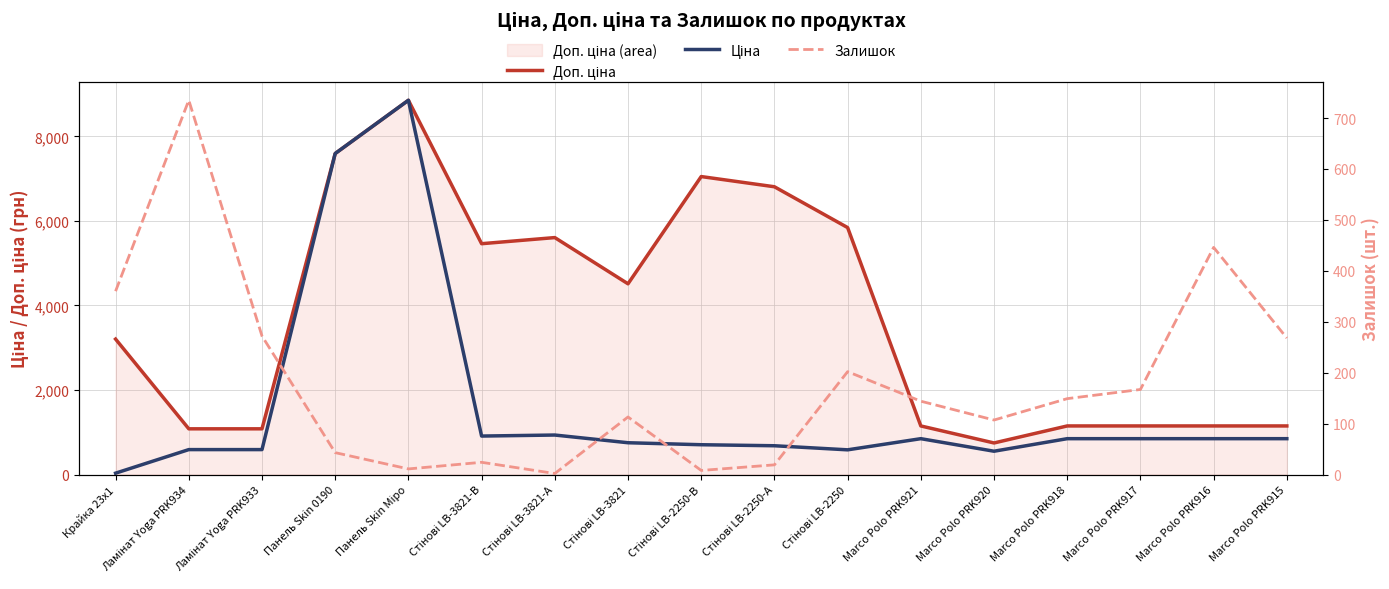

How many data points in Залишок are above 144?

8